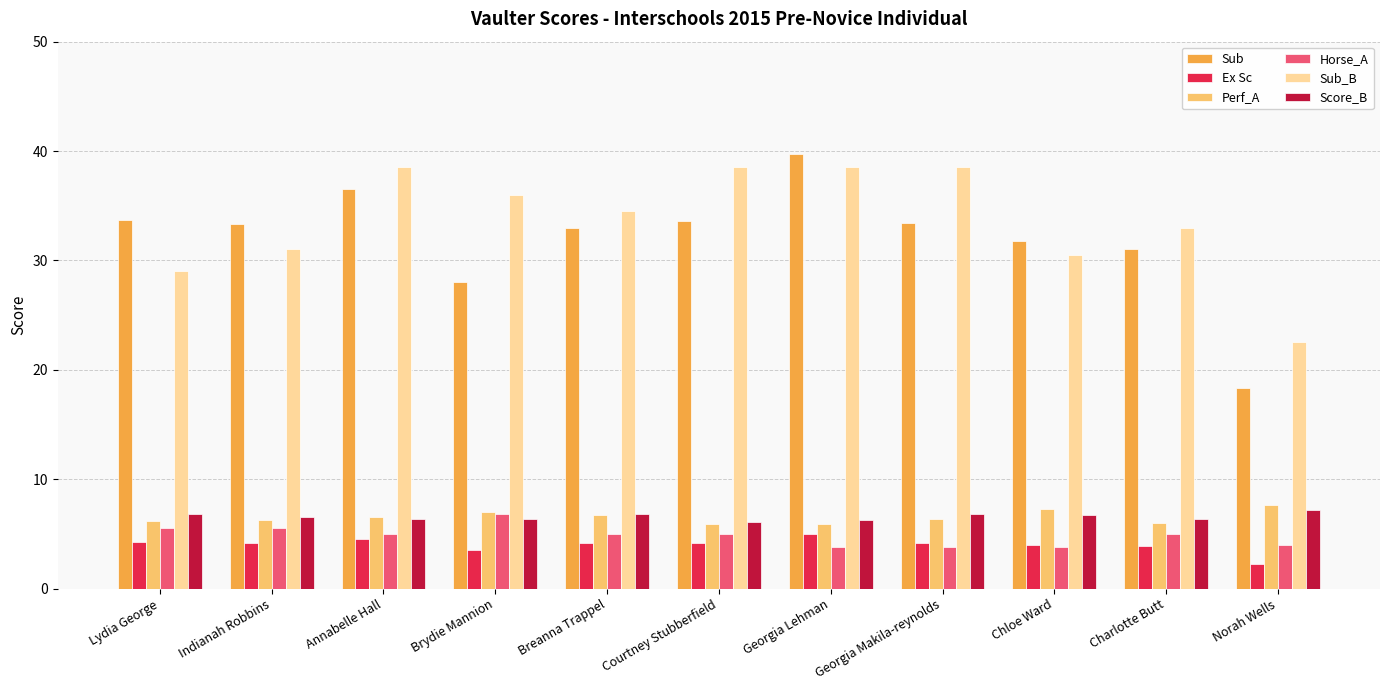

The value of Sub at Courtney Stubberfield is 16.2. True or false?

False